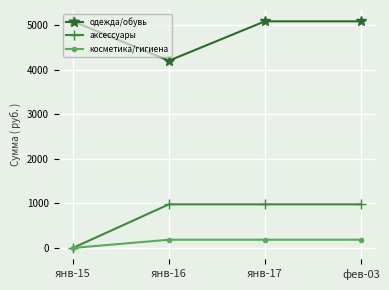

At янв-16, list the series in order from smallest to largest.

косметика/гигиена, аксессуары, одежда/обувь